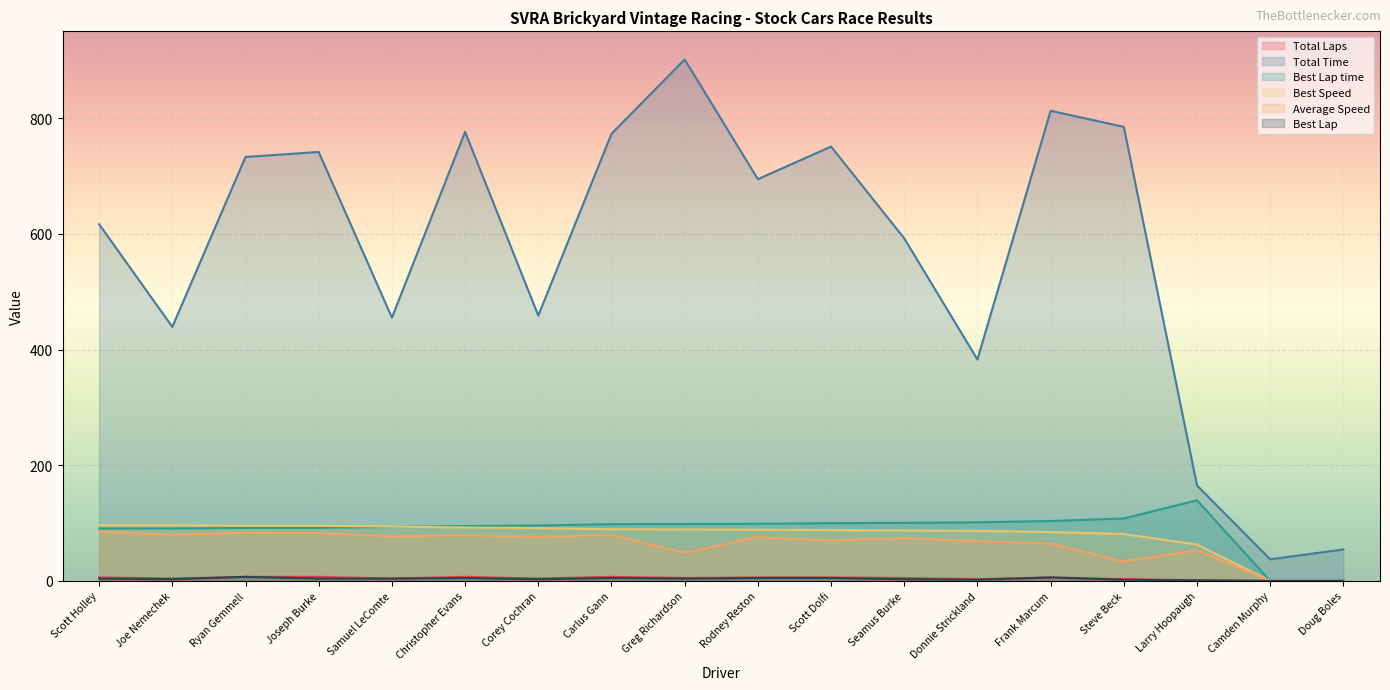

At which category is the sum across all series the highest?

Greg Richardson